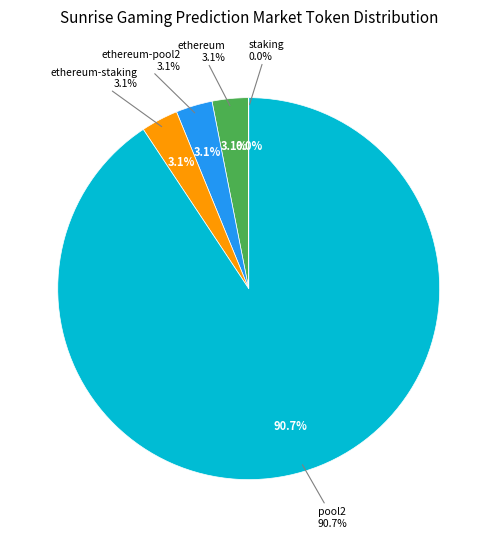

Is it true that pool2 is 99% of the pie?

False